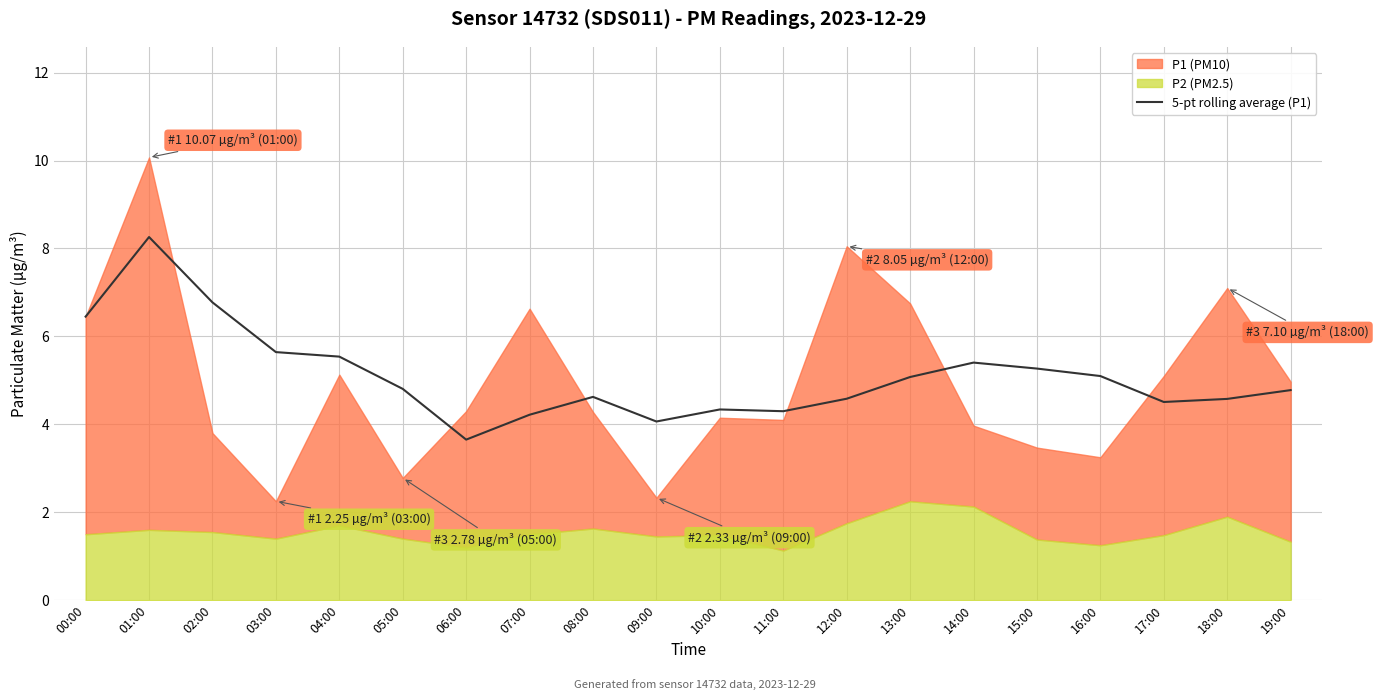

At which category does the chart reach its peak across all series?

01:00